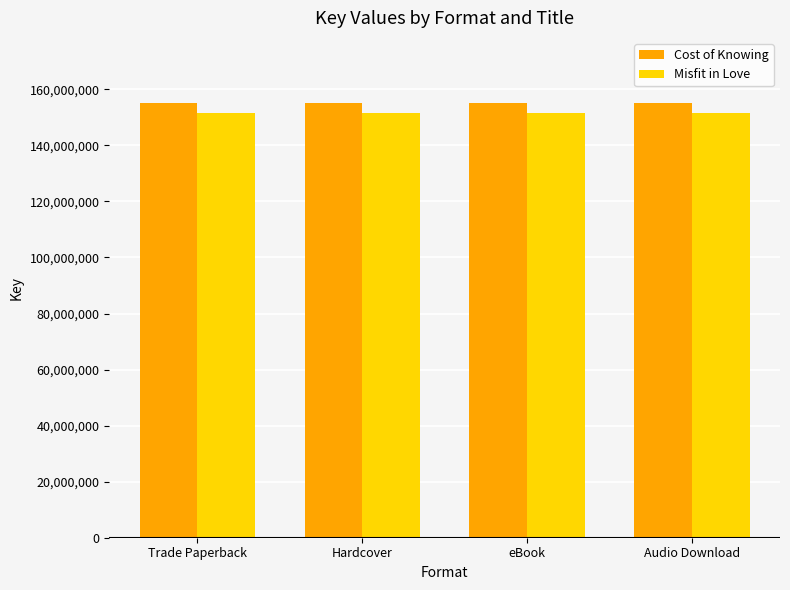

Is it true that Misfit in Love equals 56058101 at Trade Paperback?

False